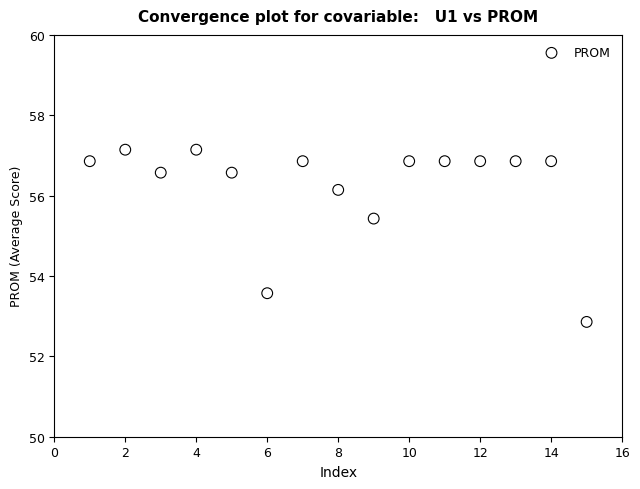

What Y value in the scatter plot is closest to 55?

55.4